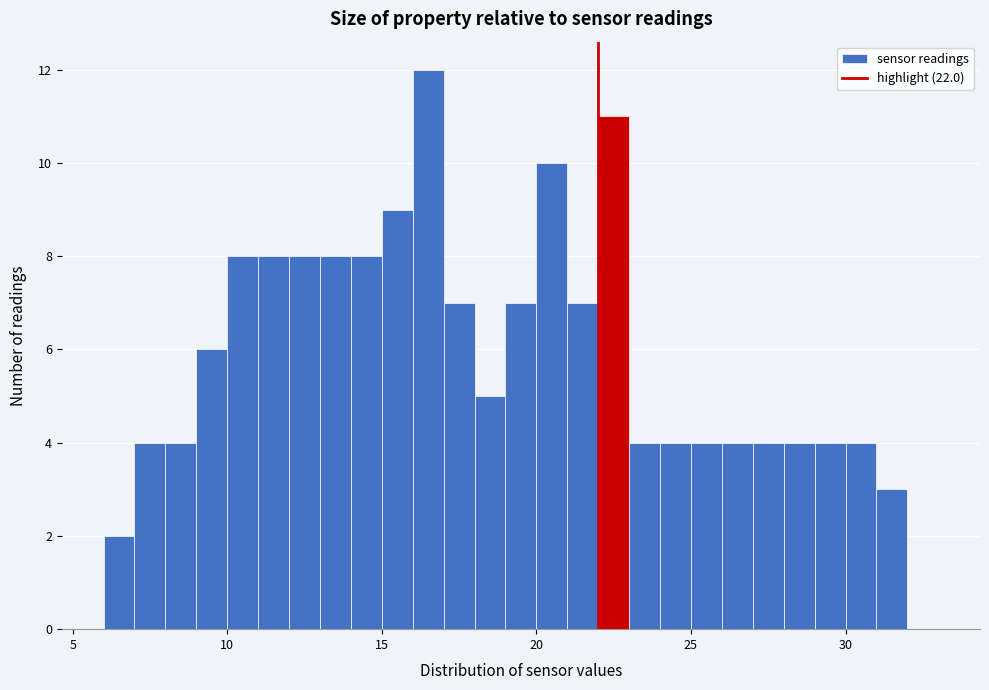

Around what value on the x-axis is the tallest bar? Give the approximate position of its centre, as read against the axis.

16.5